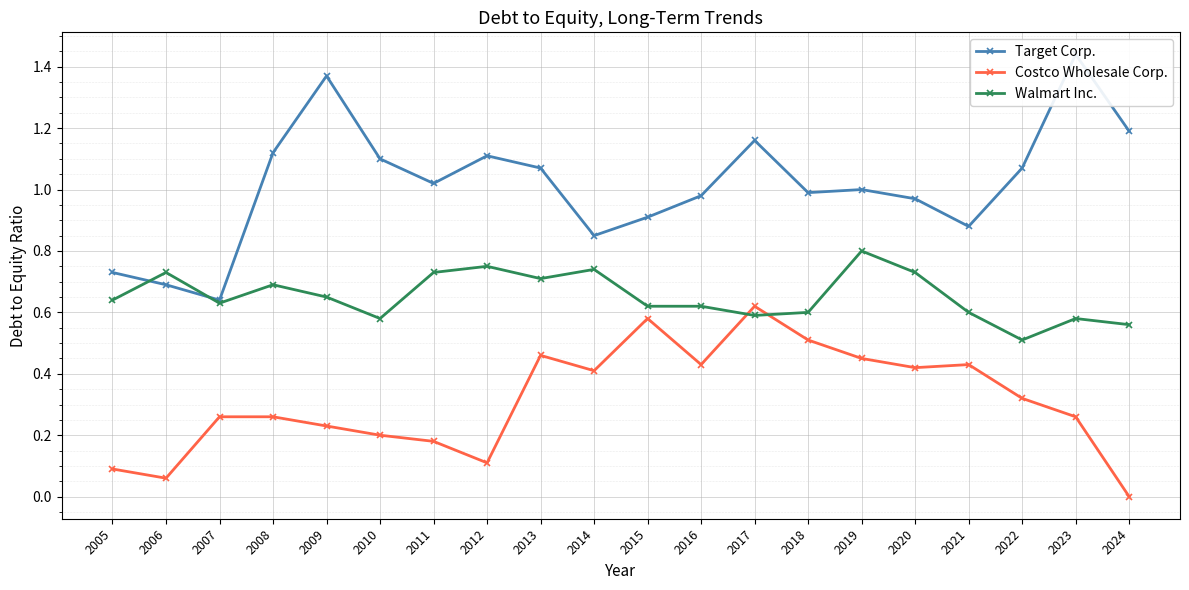

What is the average value of the Costco Wholesale Corp. series?

0.3